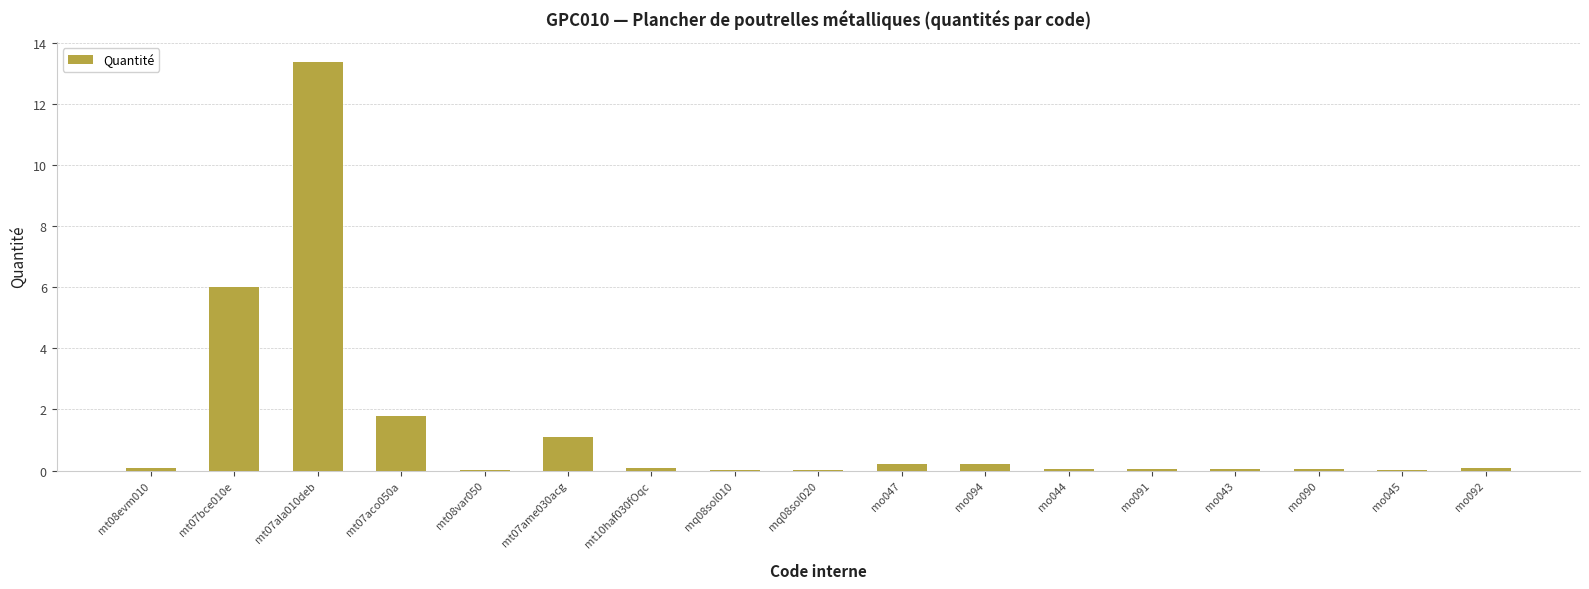

What is the change in value from mq08sol010 to mo094?

+0.2